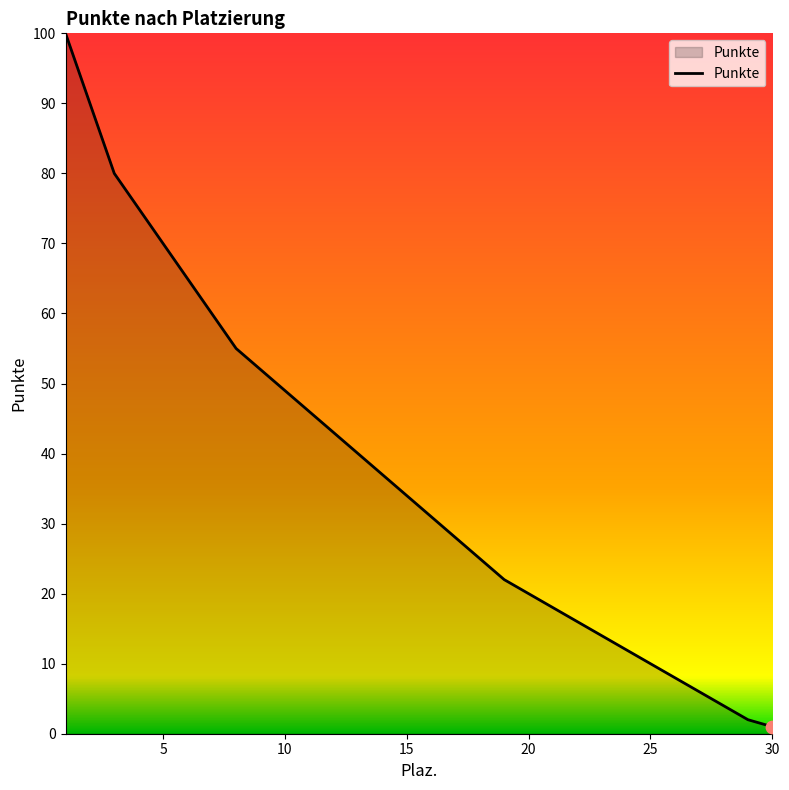

What is the difference between the maximum and minimum values?

99